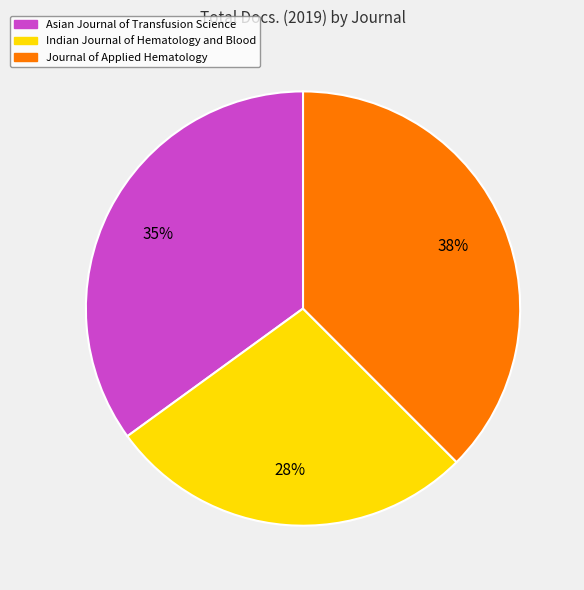

What percentage is the Asian Journal of Transfusion Science slice, to the nearest percent?

35%